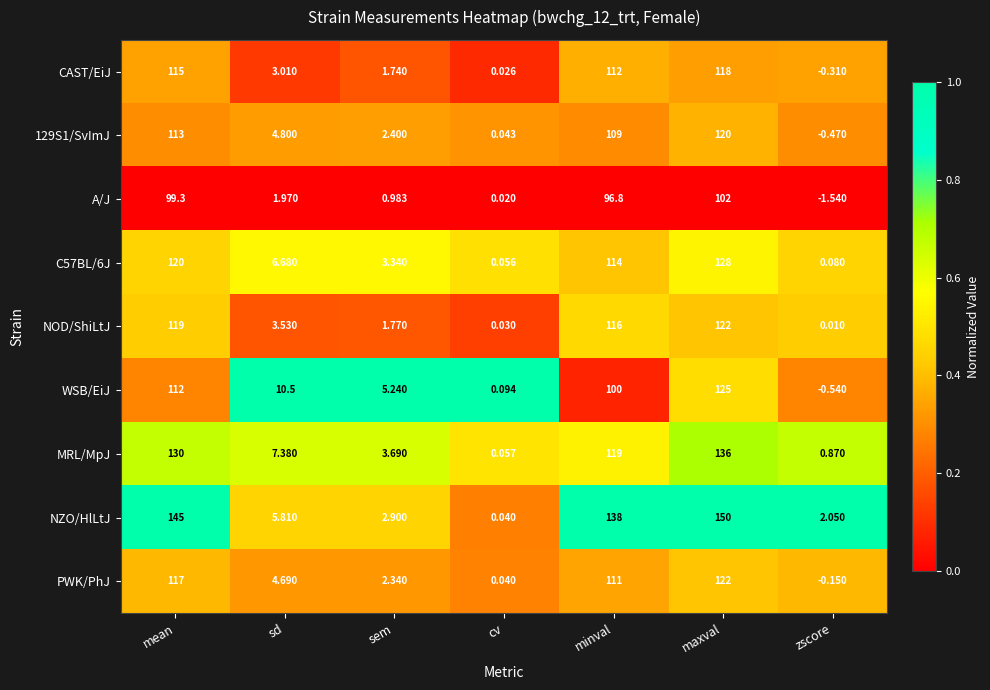

At which label is NZO/HlLtJ closest to 75?

minval